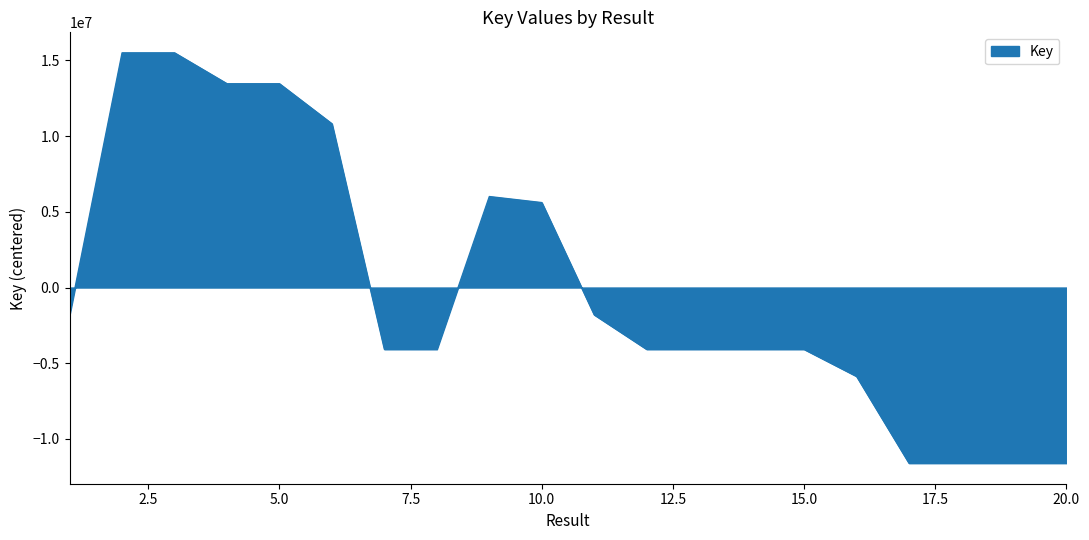

What is the minimum value shown in the chart?

-11606735.8